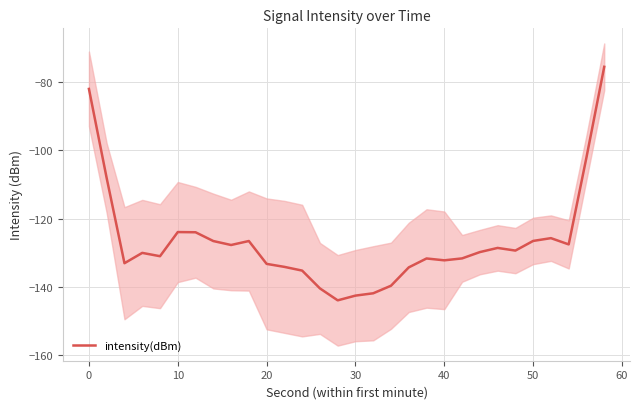

How many lines are shown in the chart?

1